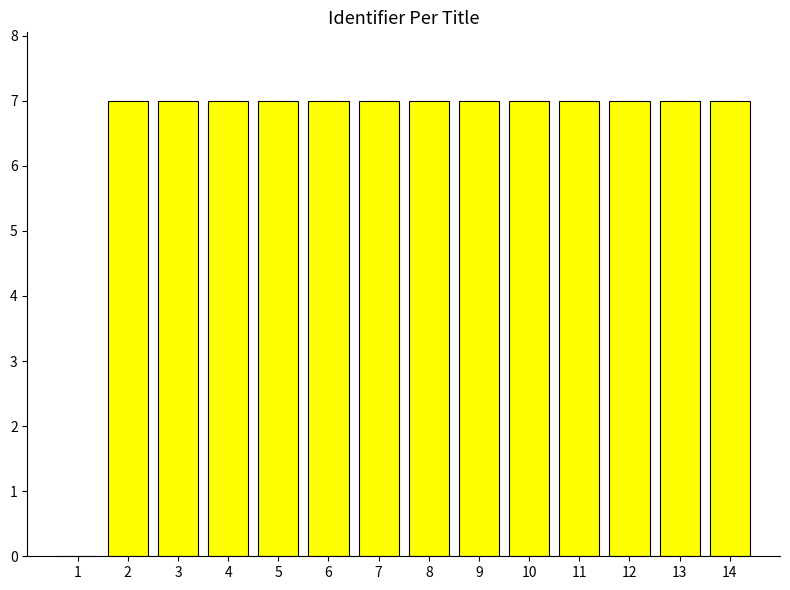

True or false: the data shows 7 at 8.

True